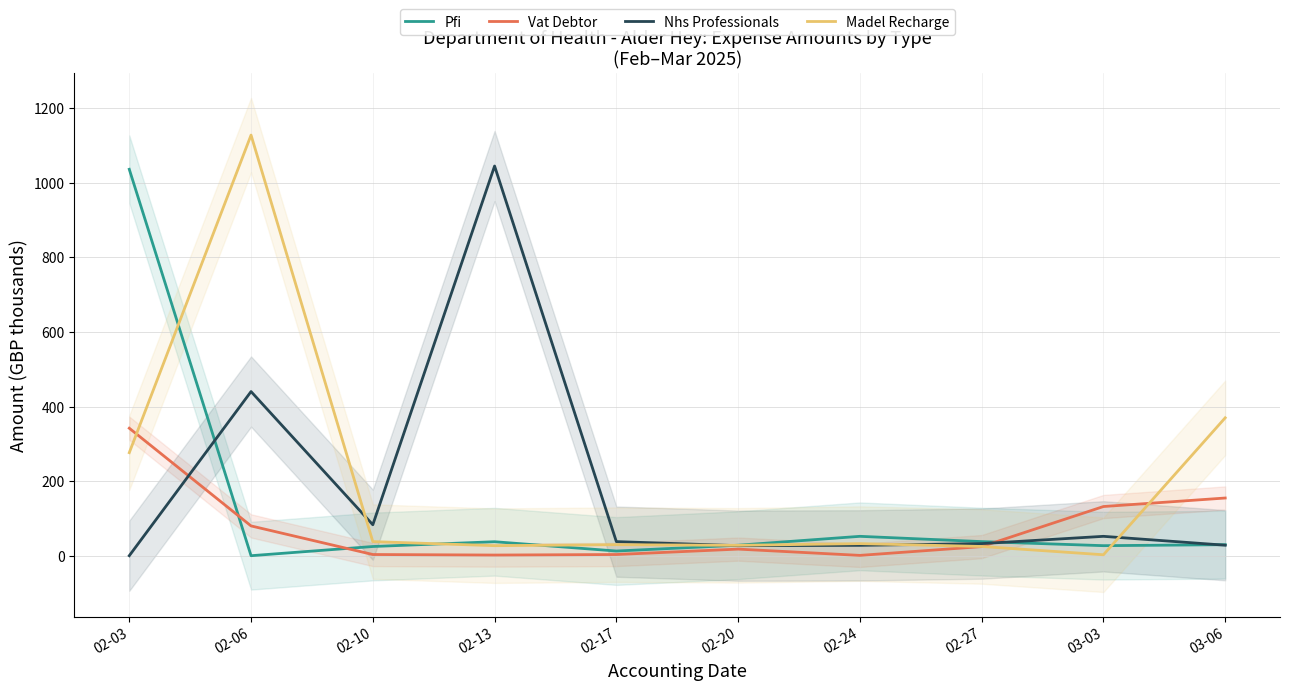

At 03-03, list the series in order from smallest to largest.

Madel Recharge, Pfi, Nhs Professionals, Vat Debtor